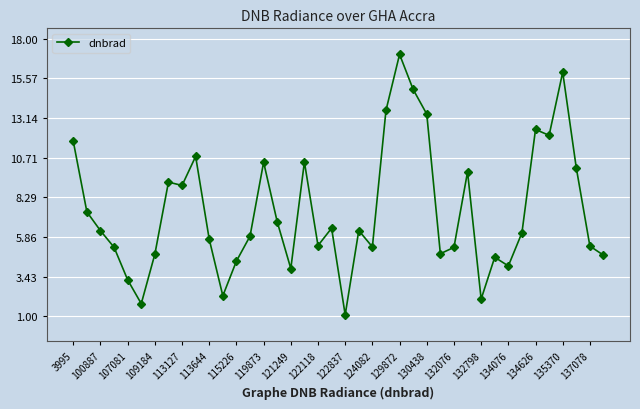

What is the greatest value displayed?

17.0